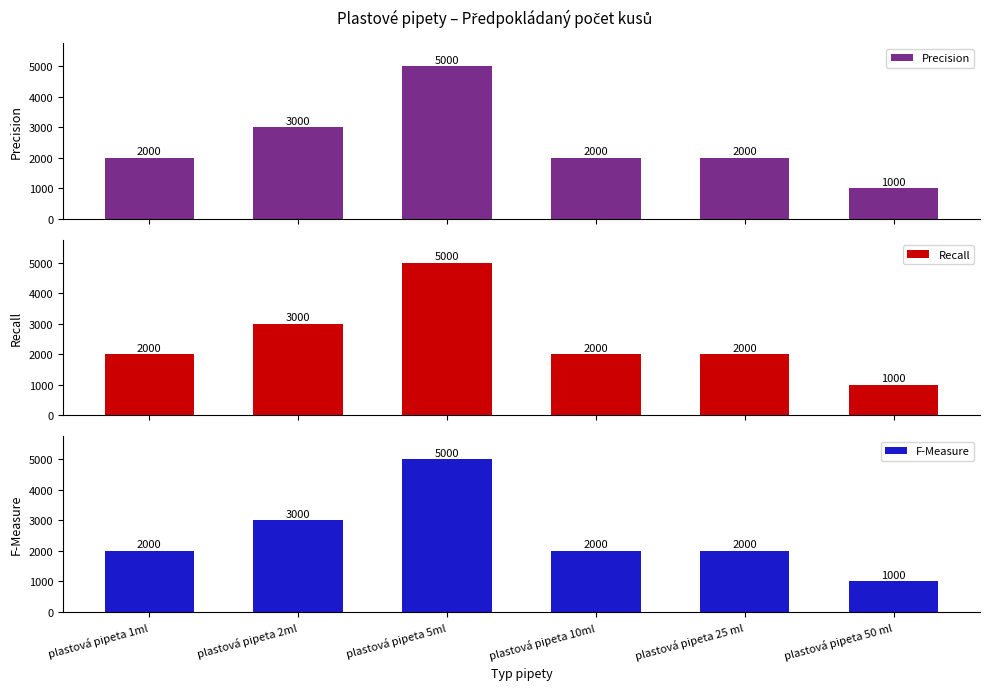

Which series has the widest spread of values?

Precision